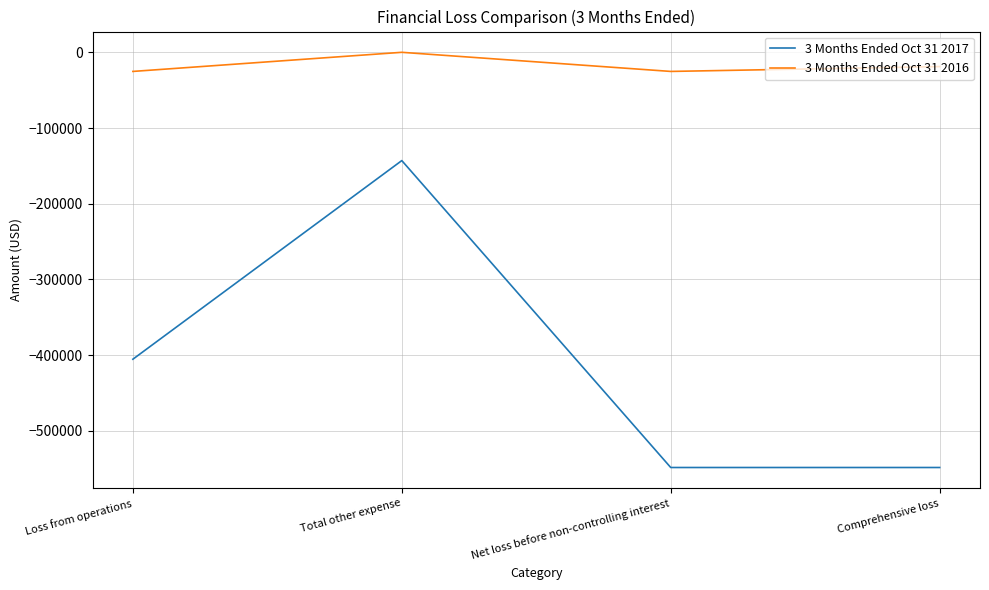

Which series has the widest spread of values?

3 Months Ended Oct 31 2017